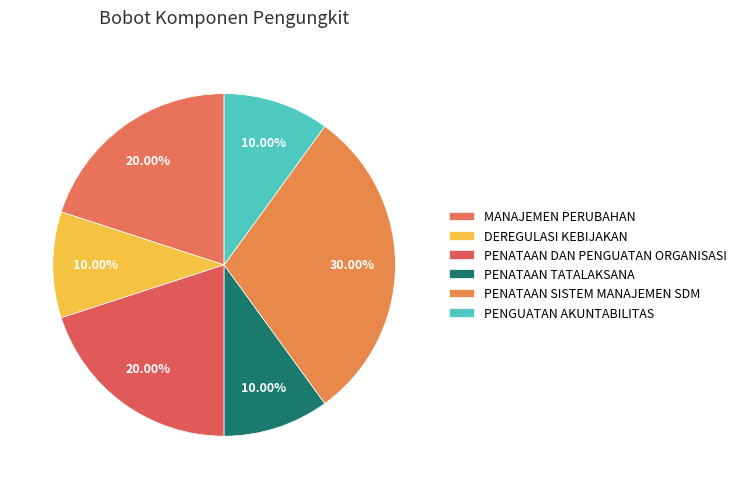

Which slice is the smallest?

DEREGULASI KEBIJAKAN